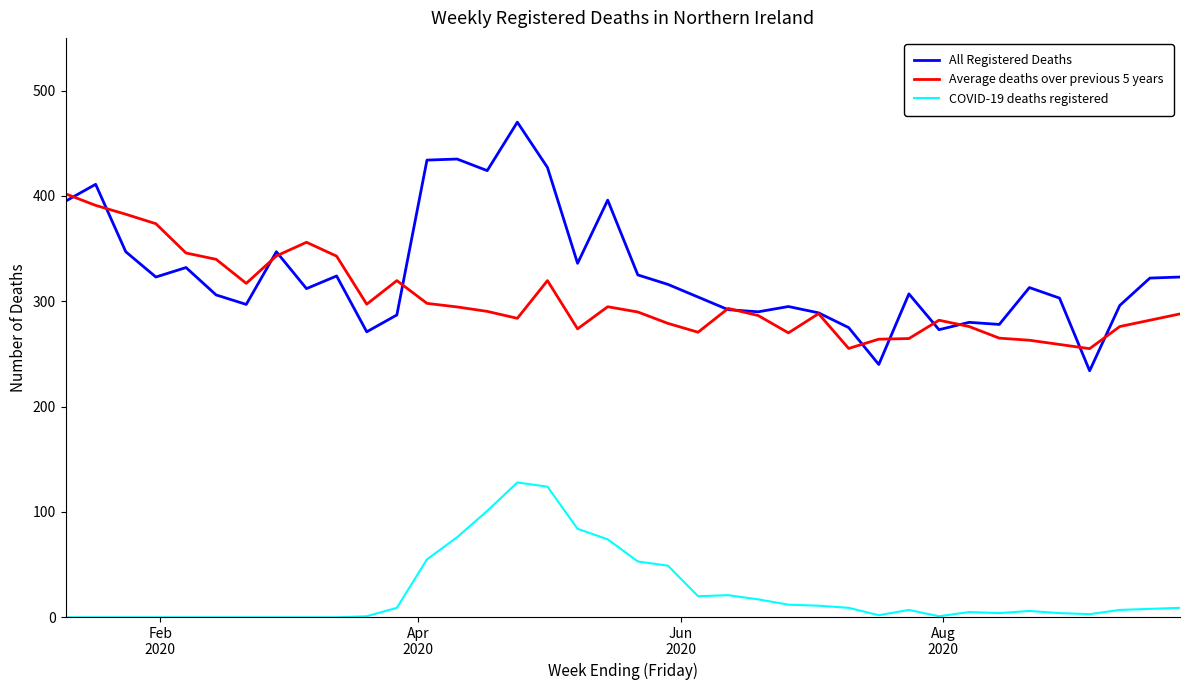

Which series has the largest total across all categories?

All Registered Deaths